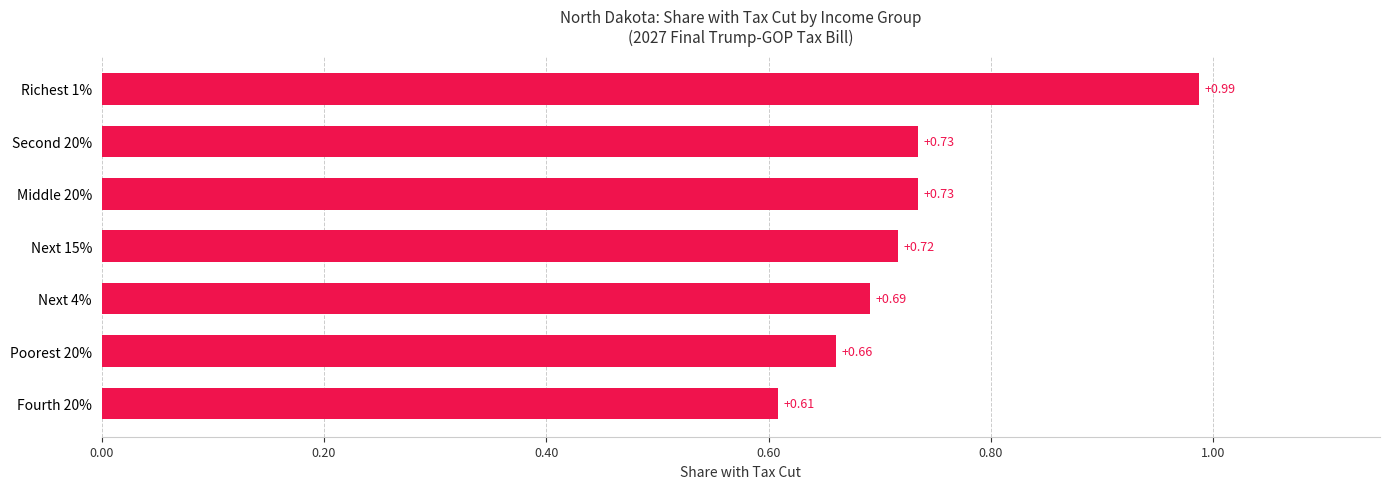

What is the difference between the maximum and minimum values?

0.4